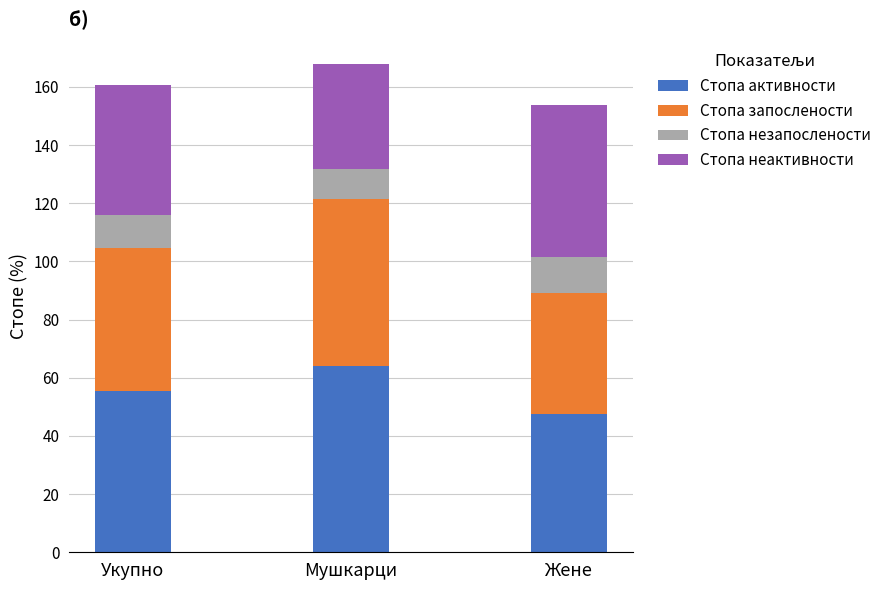

Count the number of data series in this chart.

4